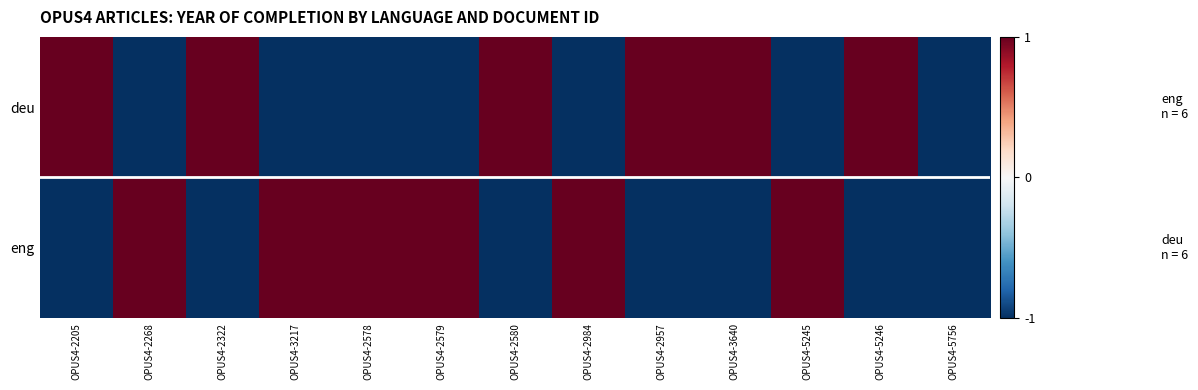

Reading left to right, extract all data points from this chart.

deu: OPUS4-2205=1	OPUS4-2268=-1	OPUS4-2322=1	OPUS4-3217=-1	OPUS4-2578=-1	OPUS4-2579=-1	OPUS4-2580=1	OPUS4-2984=-1	OPUS4-2957=1	OPUS4-3640=1	OPUS4-5245=-1	OPUS4-5246=1	OPUS4-5756=-1
eng: OPUS4-2205=-1	OPUS4-2268=1	OPUS4-2322=-1	OPUS4-3217=1	OPUS4-2578=1	OPUS4-2579=1	OPUS4-2580=-1	OPUS4-2984=1	OPUS4-2957=-1	OPUS4-3640=-1	OPUS4-5245=1	OPUS4-5246=-1	OPUS4-5756=-1